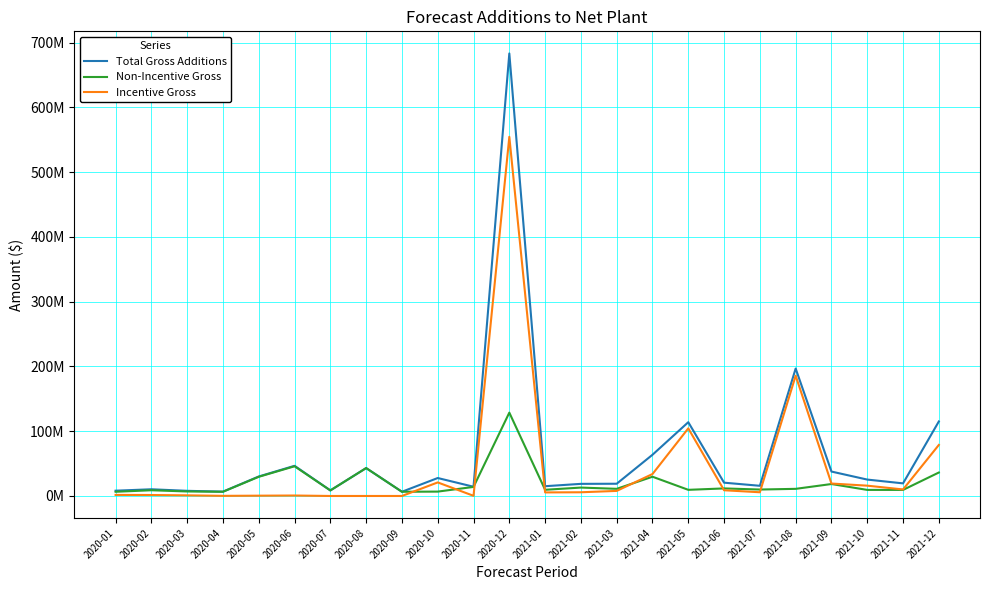

Between 2020-08 and 2020-12, which series saw the biggest shift?

Total Gross Additions